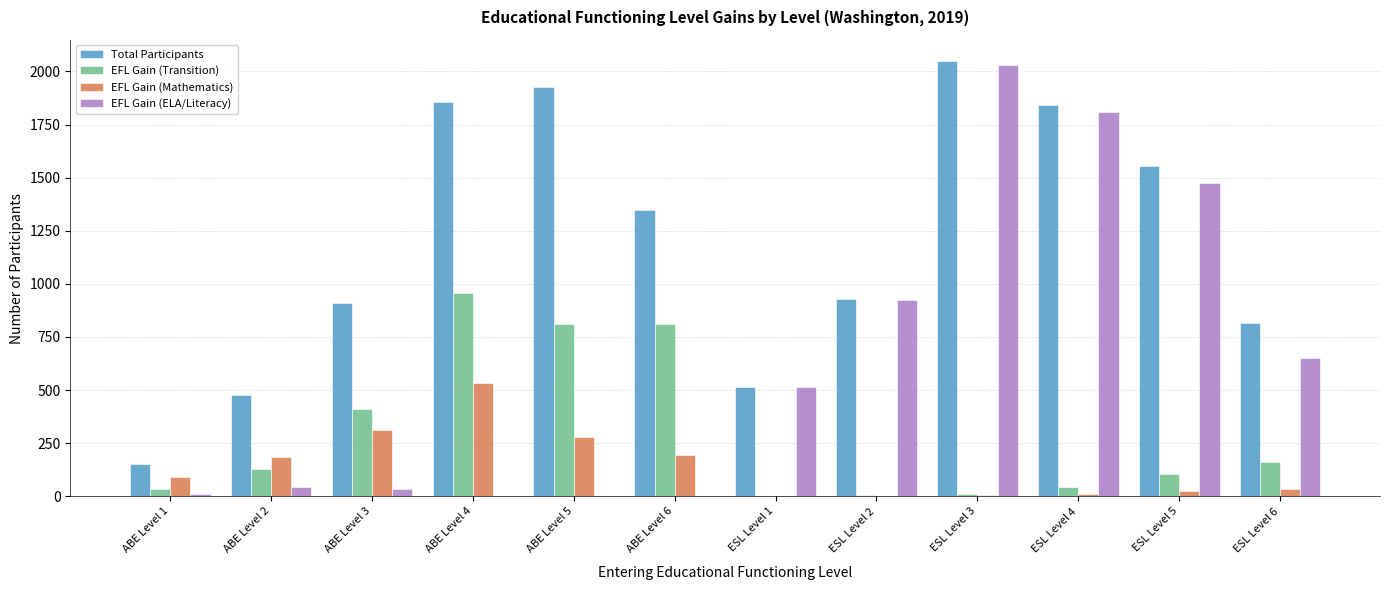

What is the average value of the EFL Gain (ELA/Literacy) series?

624